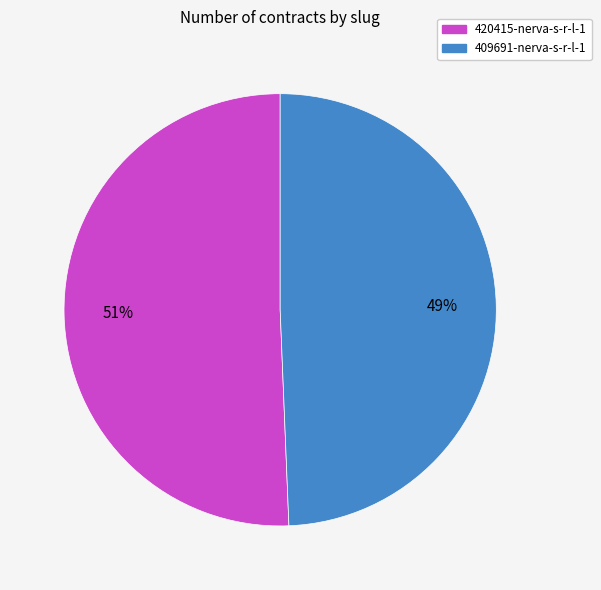

To the nearest percent, what is the average slice percentage?

50%